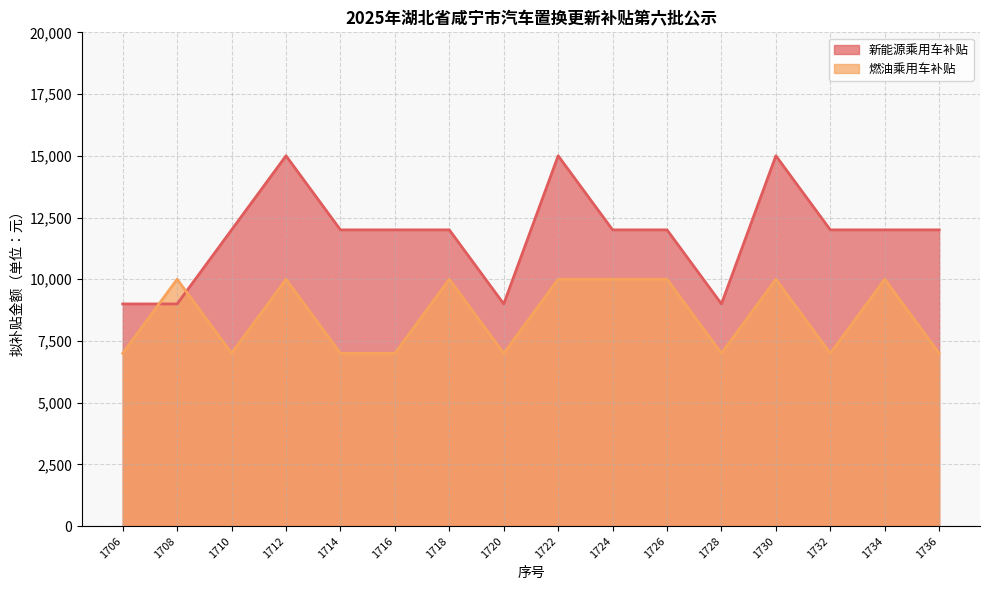

Is it true that 新能源乘用车补贴 equals 12000 at 1716?

True